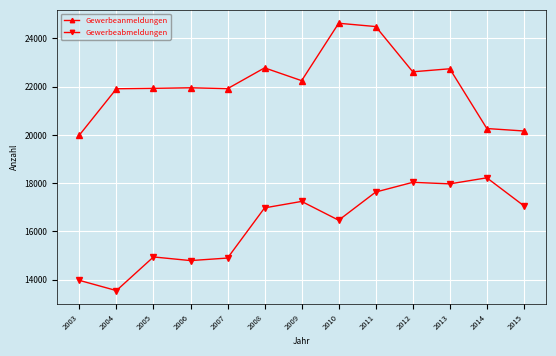

Rank the series by their maximum value, from highest to lowest.

Gewerbeanmeldungen, Gewerbeabmeldungen